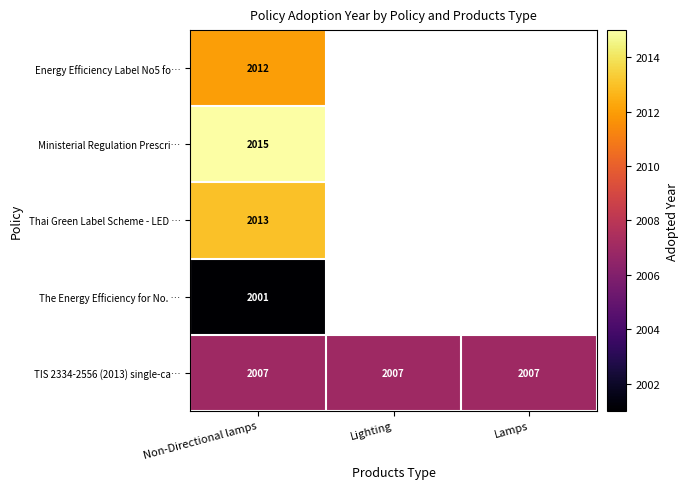

Rank the series at Non-Directional lamps from highest to lowest value.

Ministerial Regulation Prescri…, Thai Green Label Scheme - LED …, Energy Efficiency Label No5 fo…, TIS 2334-2556 (2013) single-ca…, The Energy Efficiency for No. …